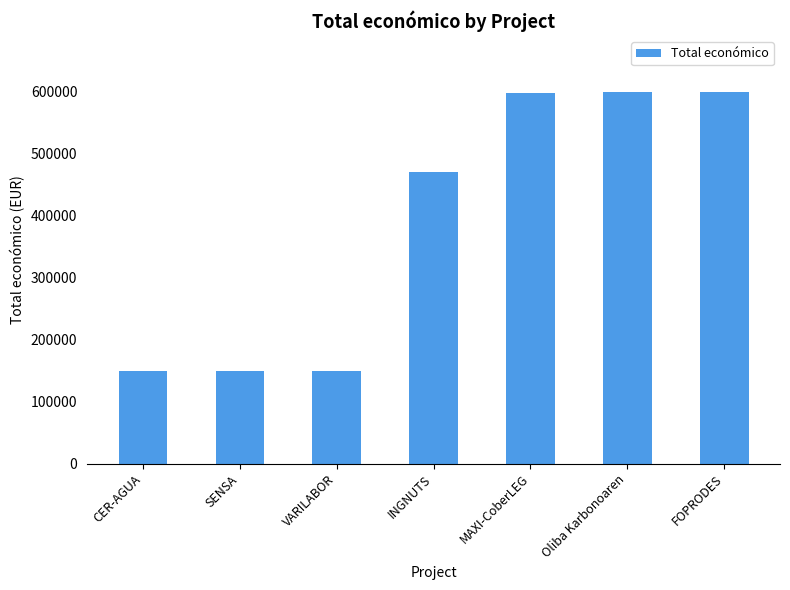

Read the value at VARILABOR.

150000